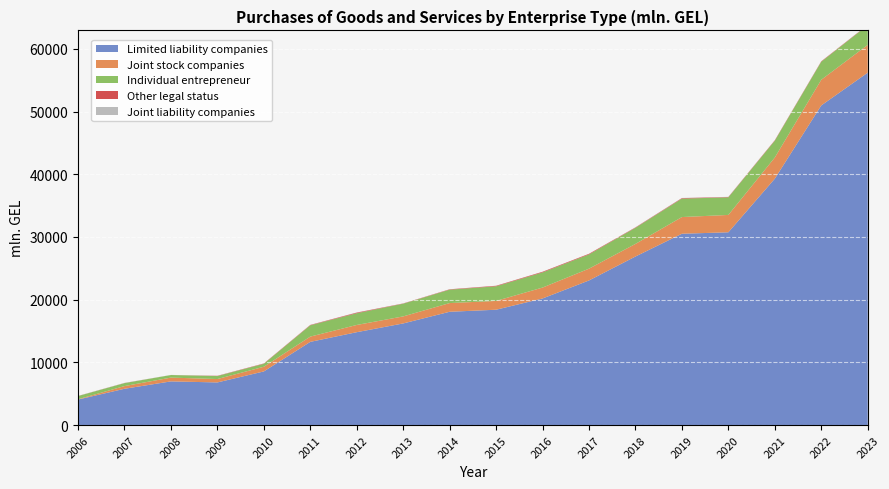

Reading left to right, extract all data points from this chart.

Limited liability companies: 4069.5	5786.6	6964.0	6798.5	8553.3	13268.8	14810.2	16205.0	18067.7	18392.4	20187.6	23061.2	26878.3	30508.8	30742.5	39291.2	50970.1	56192.5
Joint stock companies: 47.1	429.4	602.8	541.0	744.4	837.7	1152.5	1122.0	1385.7	1405.6	1738.3	1879.6	2009.9	2660.9	2766.1	3375.5	4091.8	4435.6
Individual entrepreneur: 506.5	470.9	414.0	474.5	466.7	1800.2	1871.4	2024.7	2137.5	2327.0	2418.5	2269.6	2564.9	2939.3	2805.1	2678.5	2876.3	3128.2
Other legal status: 13.5	18.6	0.0	38.1	55.7	58.5	98.8	38.5	57.0	83.4	99.0	99.4	62.7	80.9	55.2	67.2	64.5	53.0
Joint liability companies: 20.9	21.8	16.6	12.9	8.2	16.2	23.6	13.7	13.7	14.1	8.7	4.5	24.7	25.8	25.9	10.9	12.9	13.2